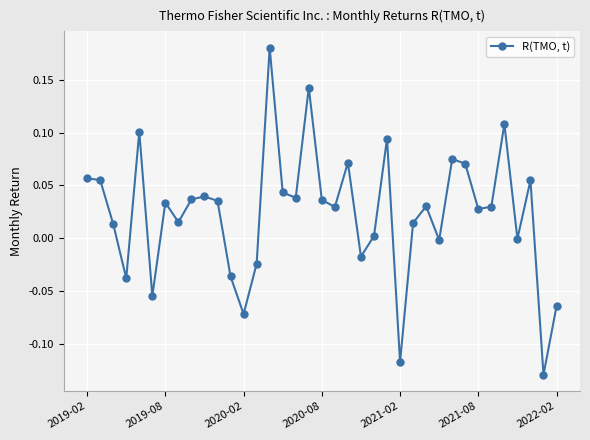

What is the difference between the second highest and minimum values?

0.3